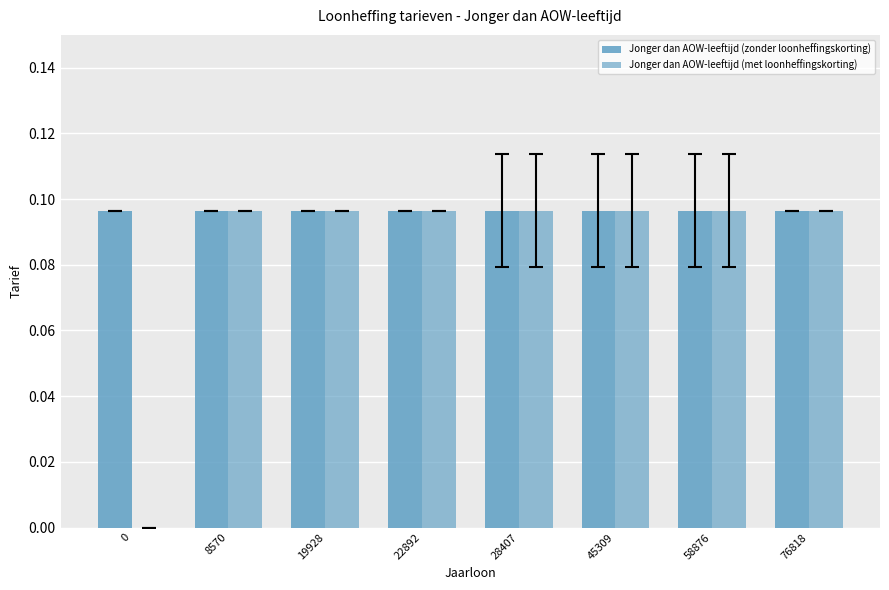

Count the number of data series in this chart.

2